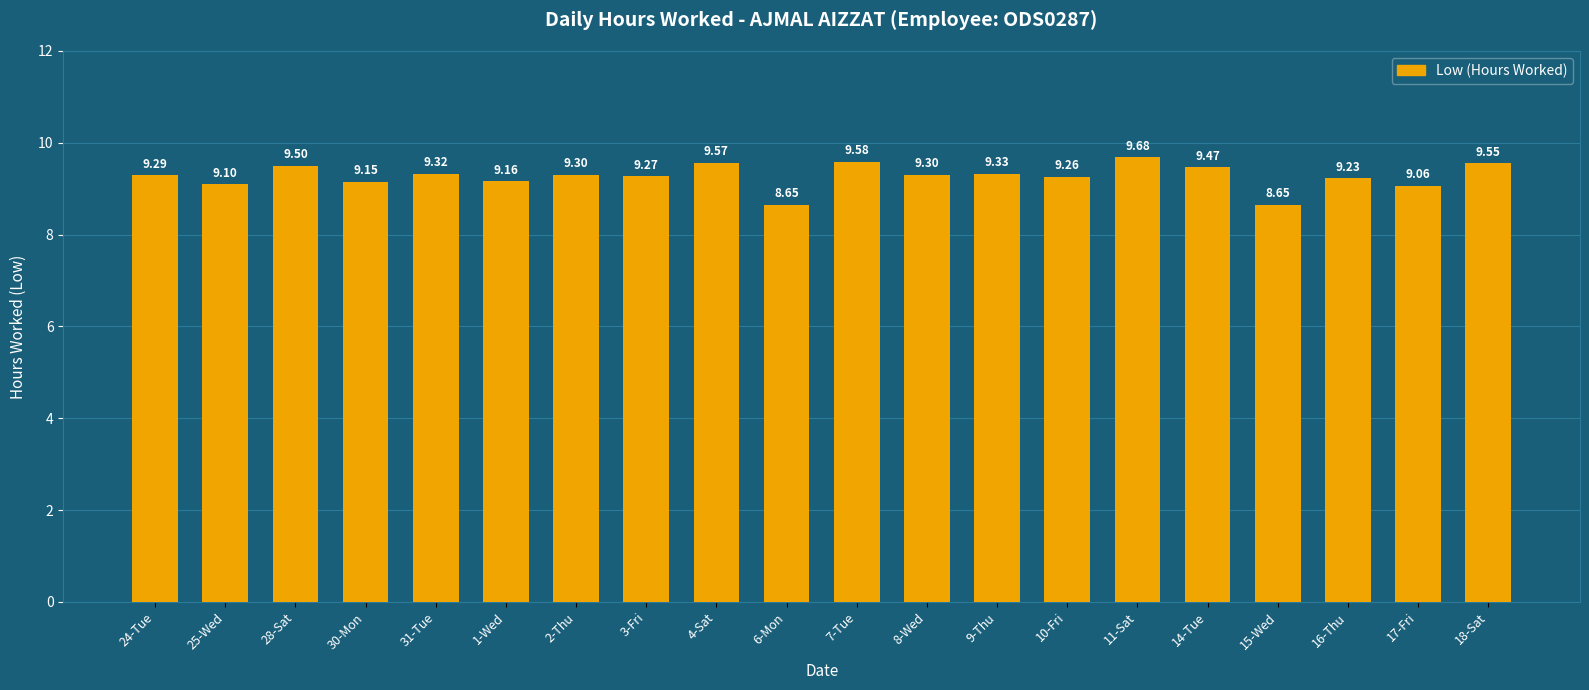

The value at 9-Thu is 3.7. True or false?

False